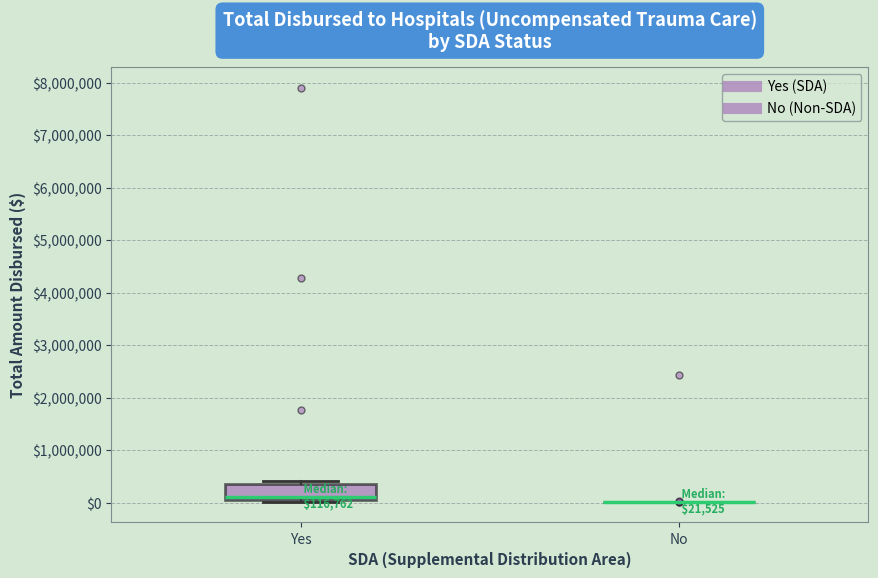

Comparing the boxes themselves (not the whiskers), which one is the tallest?

Yes